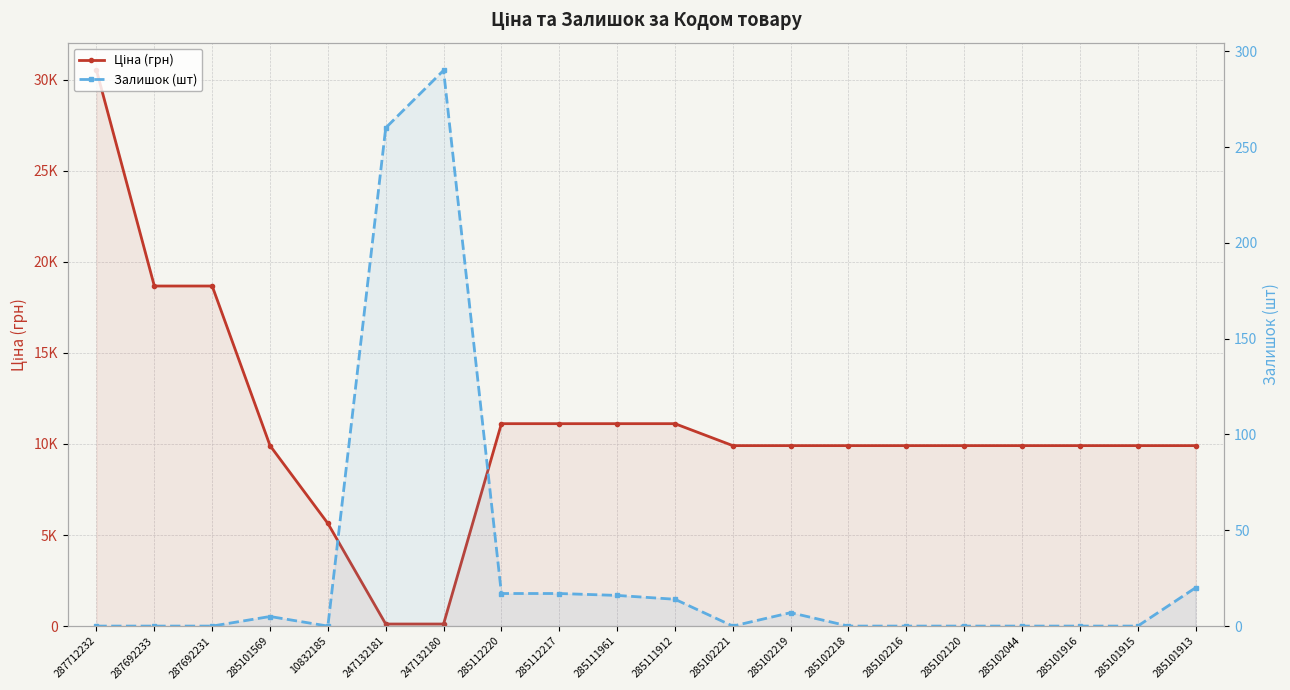

At 285112220, list the series in order from largest to smallest.

Ціна (грн), Залишок (шт)